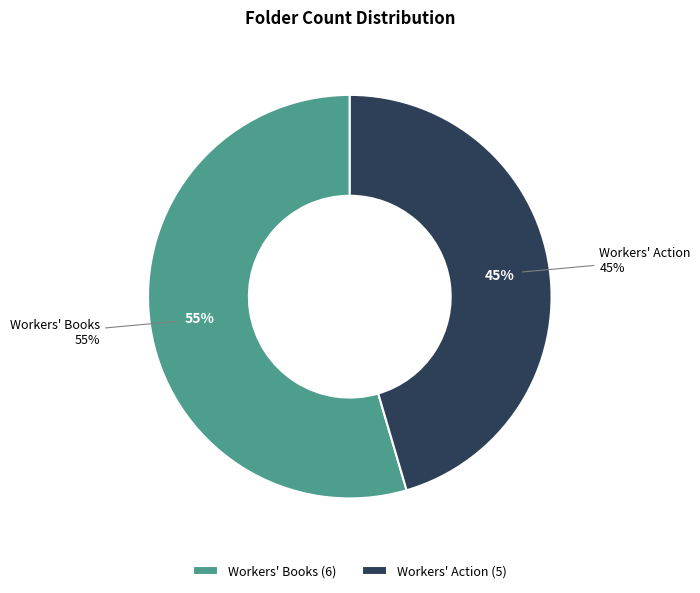

Rank the categories by value from highest to lowest.

Workers' Books, Workers' Action